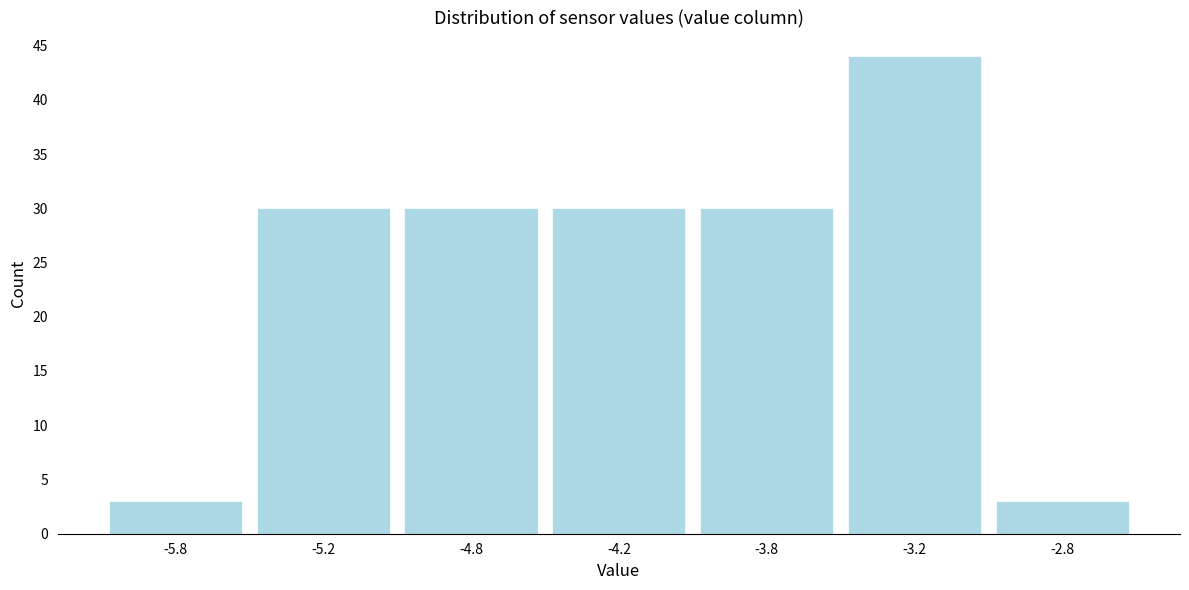

Reading left to right, transcribe all the data shown in this chart.

-5.8=3	-5.2=30	-4.8=30	-4.2=30	-3.8=30	-3.2=44	-2.8=3